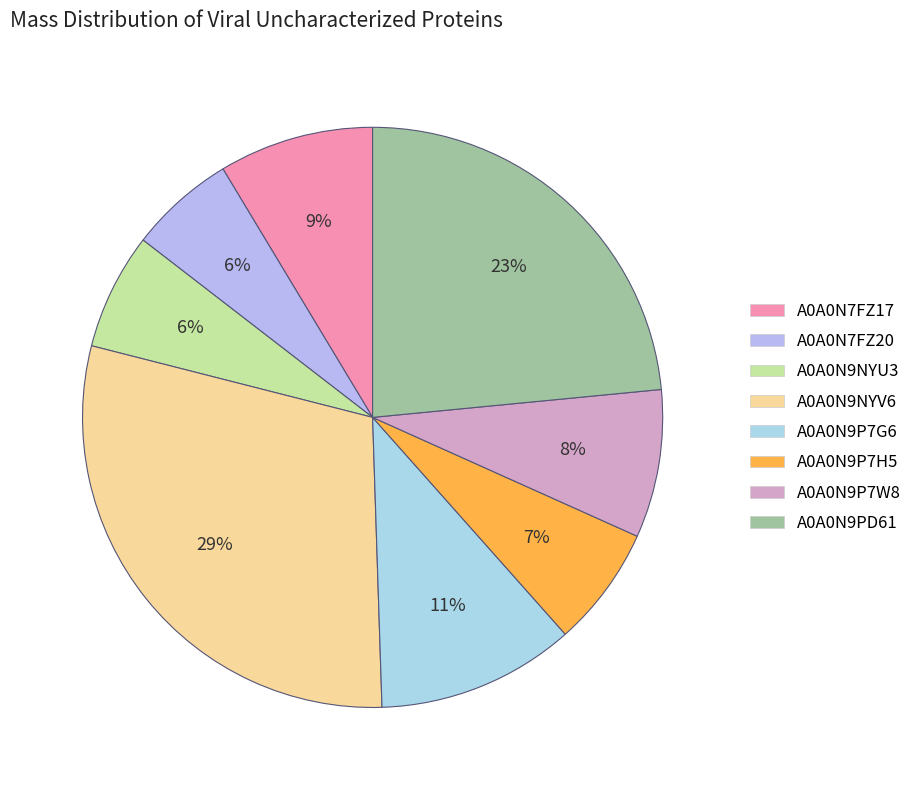

How many slices are in this pie chart?

8